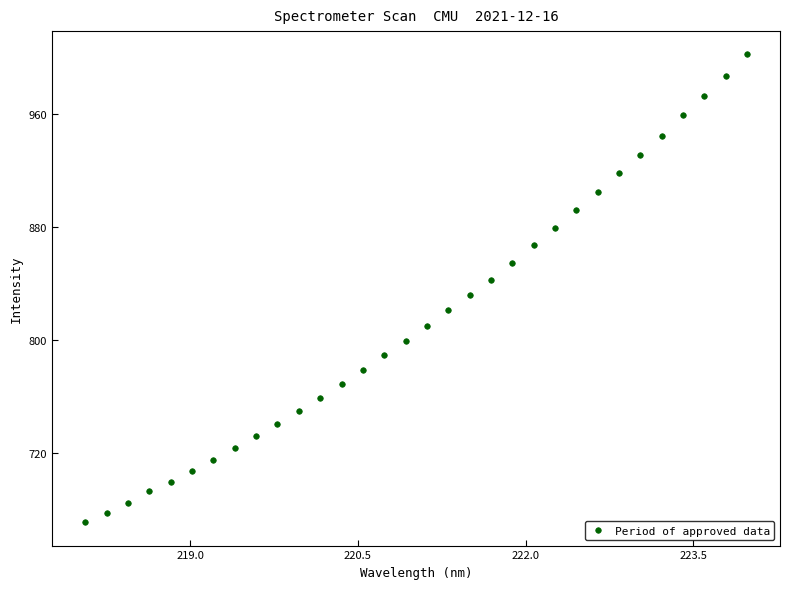

What is the range of Y values (max minus min)?

331.3